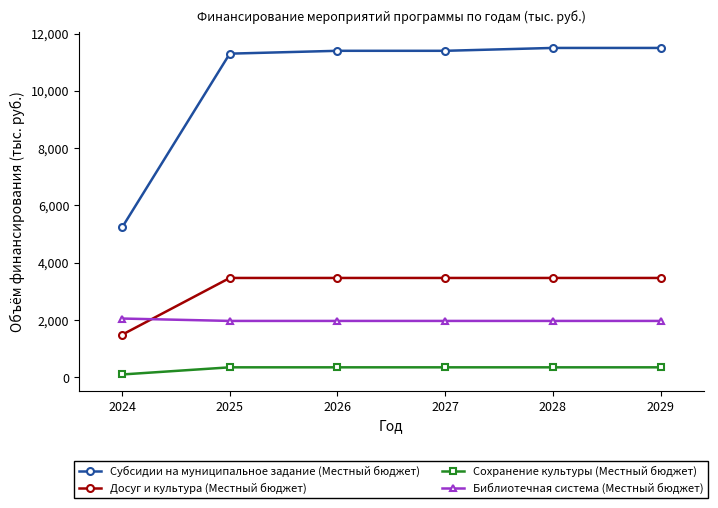

How many data points in Досуг и культура (Местный бюджет) are less than 3470?

1